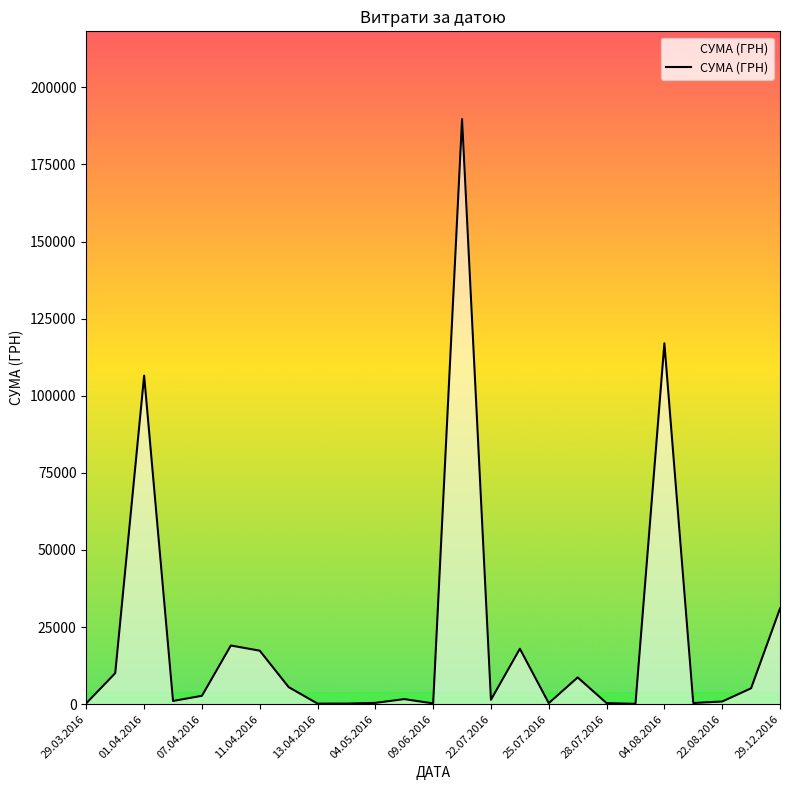

What is the greatest value displayed?

189723.1